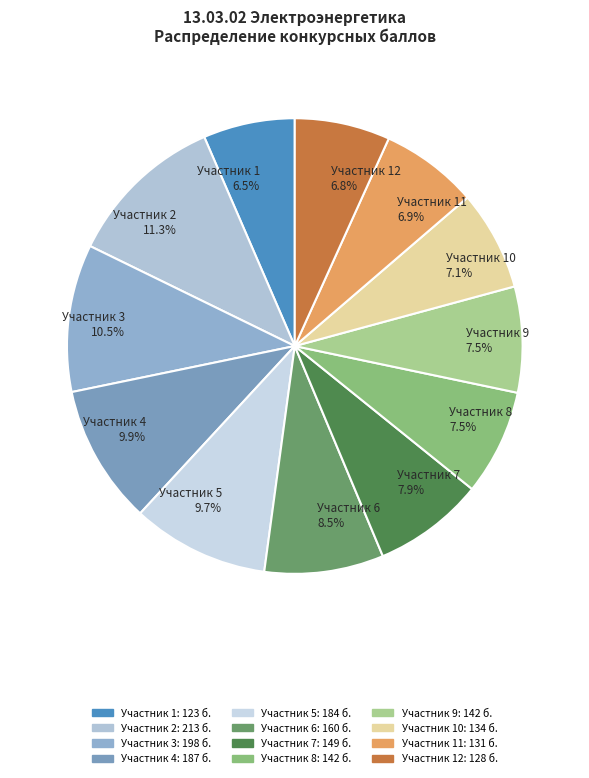

To the nearest percent, what is the difference between the largest and smallest slice percentages?

5%